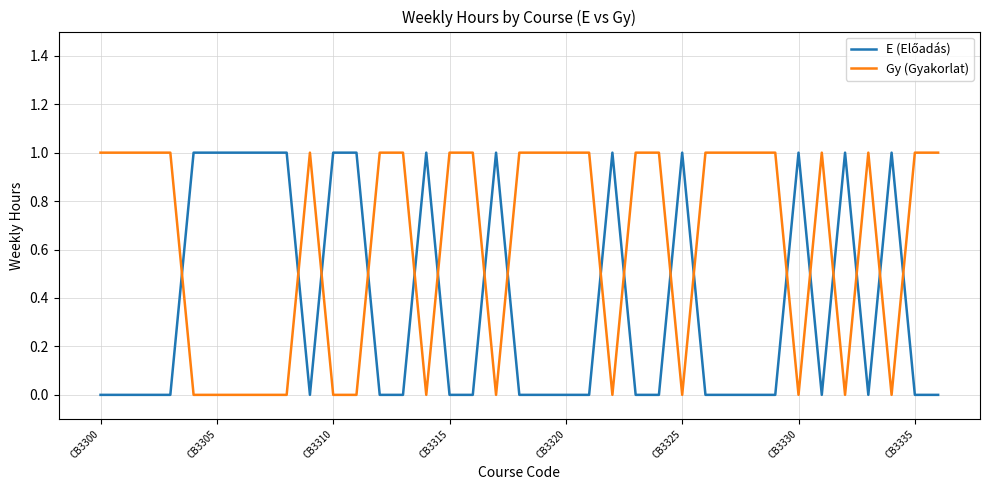

Which series has the largest total across all categories?

Gy (Gyakorlat)